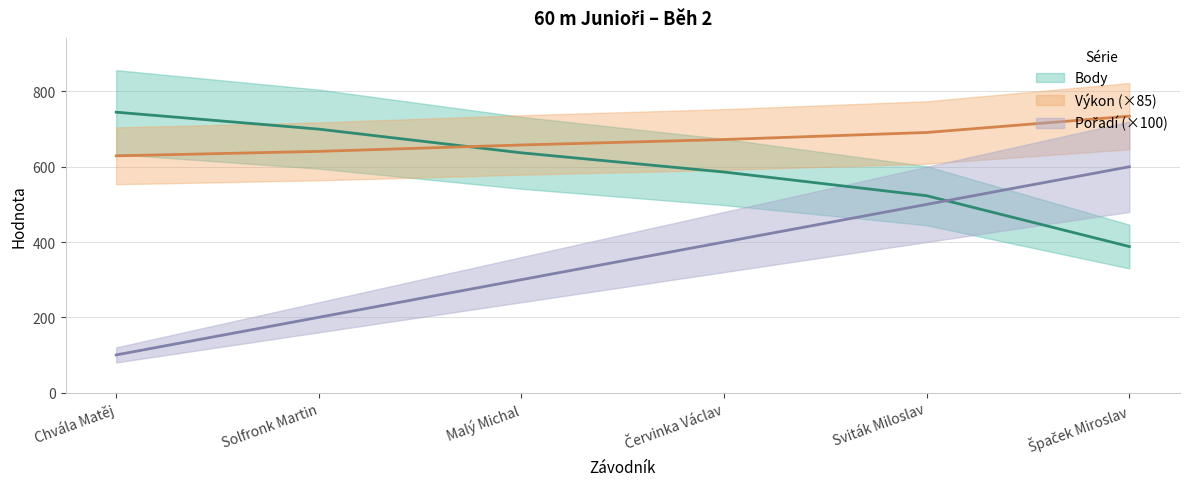

At which category is the sum across all series the highest?

Špaček Miroslav